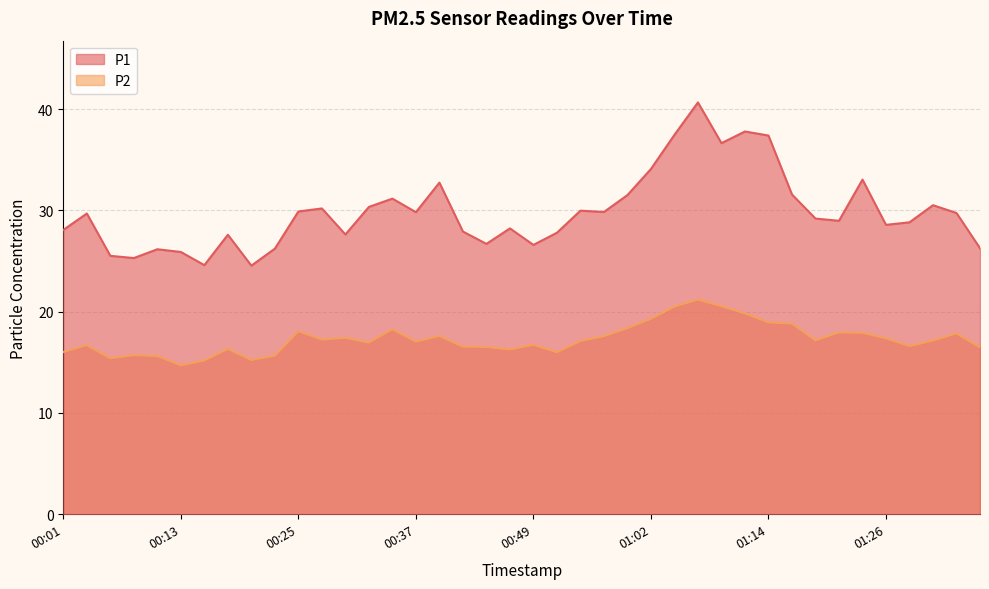

Reading left to right, what are all the values shown in this chart?

P1: 28.1	29.7	25.5	25.3	26.2	25.9	24.6	27.6	24.6	26.2	29.9	30.2	27.6	30.4	31.2	29.8	32.8	27.9	26.7	28.2	26.6	27.8	30.0	29.9	31.5	34.1	37.5	40.7	36.6	37.8	37.4	31.6	29.2	29.0	33.0	28.6	28.8	30.5	29.8	26.3
P2: 16.0	16.7	15.4	15.7	15.6	14.7	15.2	16.3	15.2	15.7	18.1	17.2	17.4	16.9	18.3	17.1	17.6	16.6	16.5	16.3	16.7	16.0	17.1	17.6	18.4	19.3	20.5	21.2	20.6	19.8	18.9	18.8	17.2	17.9	17.9	17.4	16.6	17.1	17.9	16.5